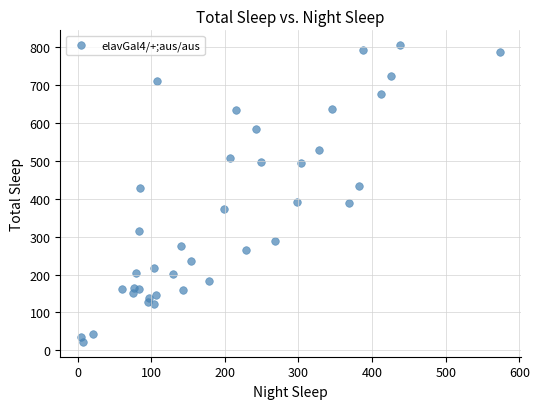

What is the range of Y values (max minus min)?

783.7